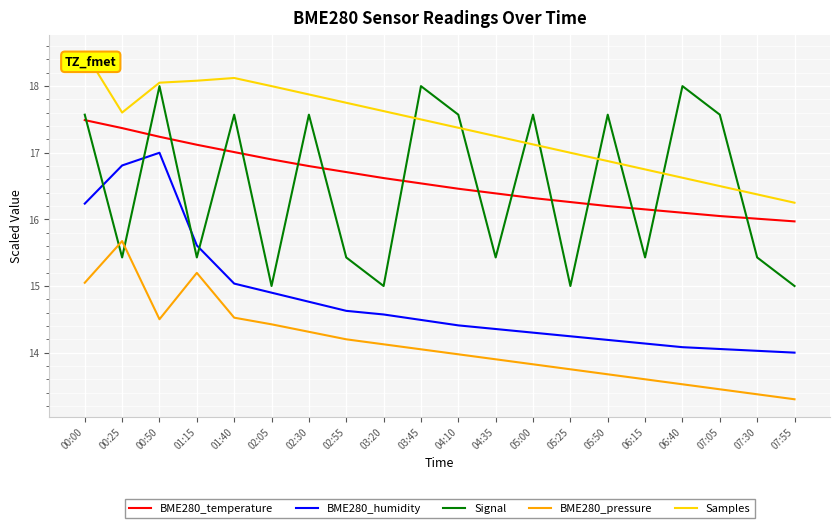

Rank the series by their maximum value, from highest to lowest.

Samples, Signal, BME280_temperature, BME280_humidity, BME280_pressure